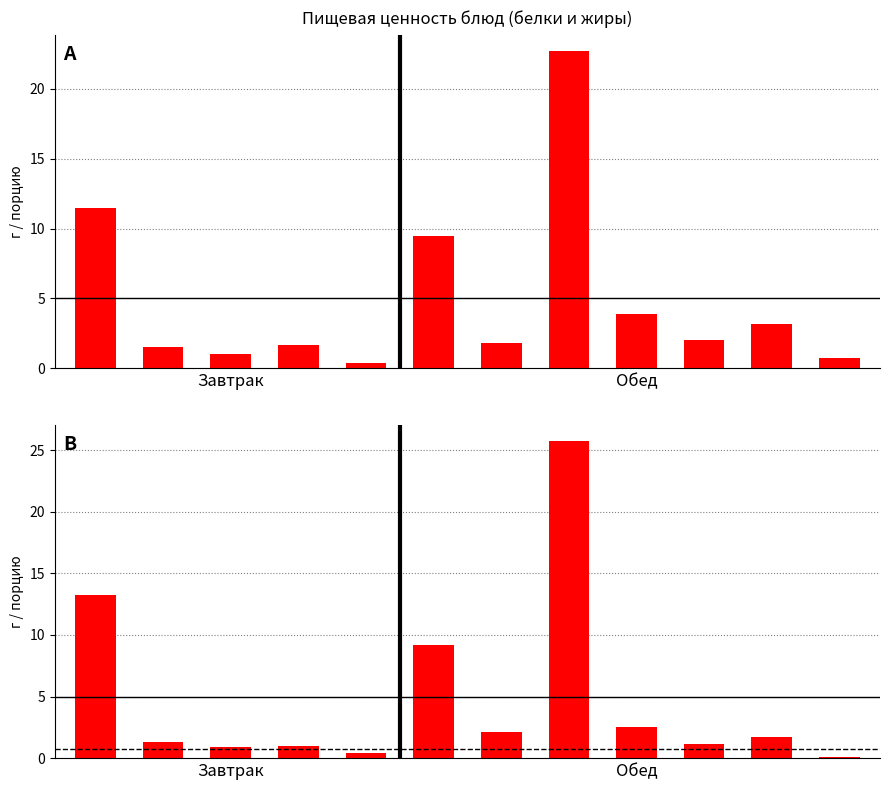

Does the chart contain any negative values?

No